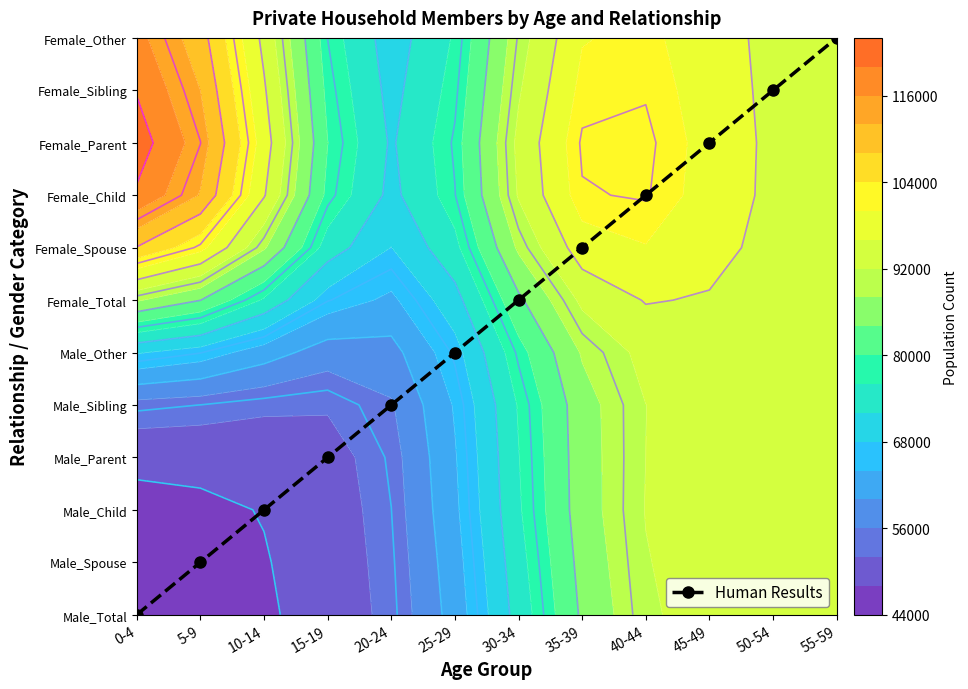

What is the difference between the second highest and second lowest values?

9